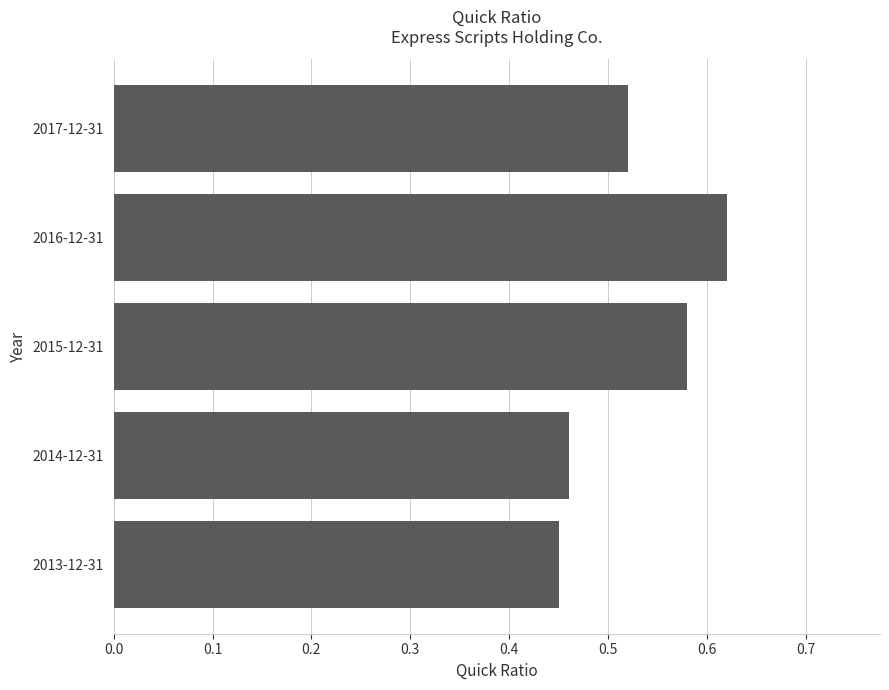

What is the label of the 1st bar from the top?

2017-12-31